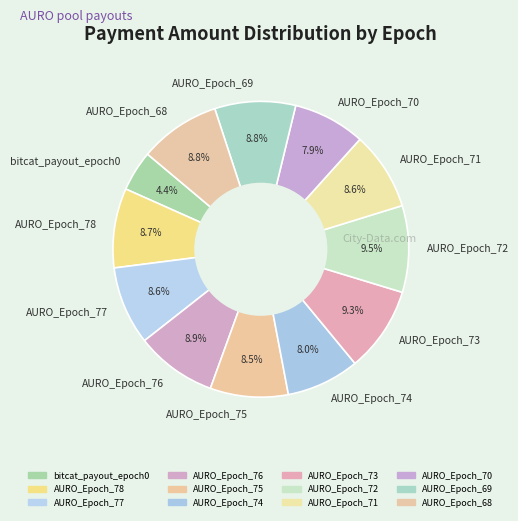

Does any single category account for the majority?

No